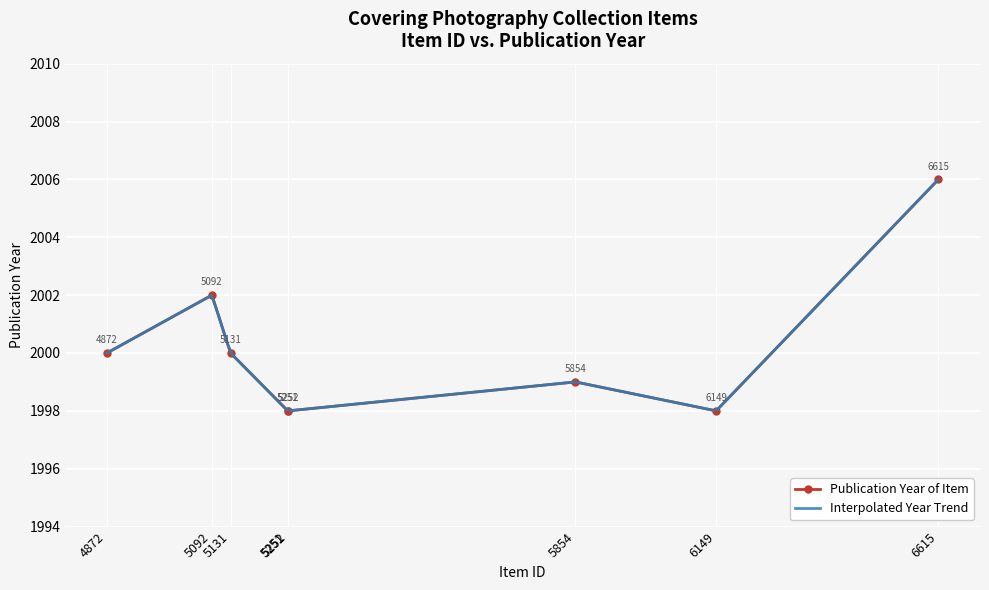

What is the difference between the values at 4872 and 6149?

2